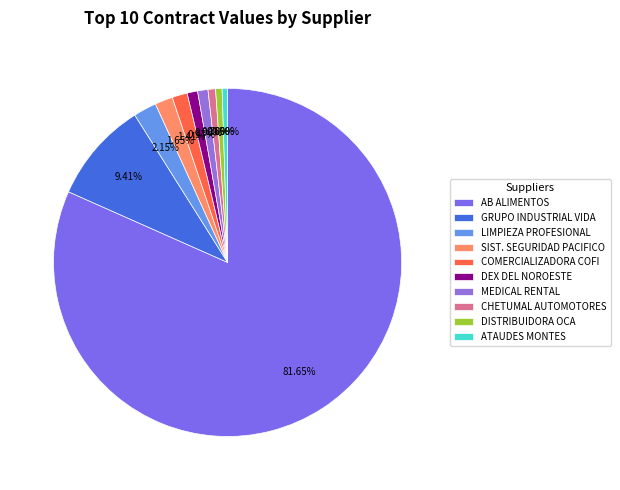

How many segments does this pie chart have?

10